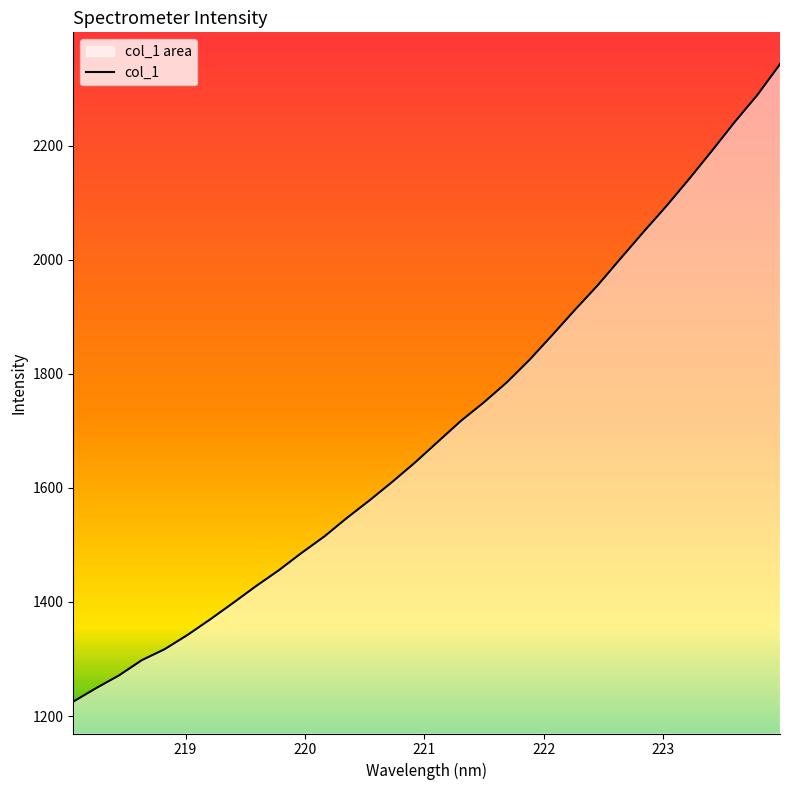

Does the chart display data point markers on the line(s)?

No